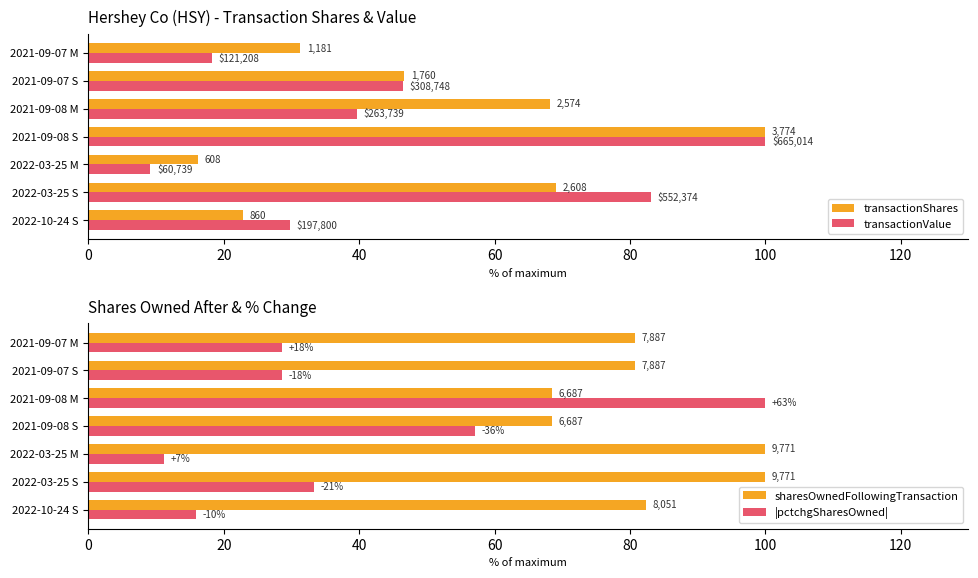

Is the value of transactionShares at 2022-03-25 M greater than the value of transactionValue at 2021-09-07 M?

No